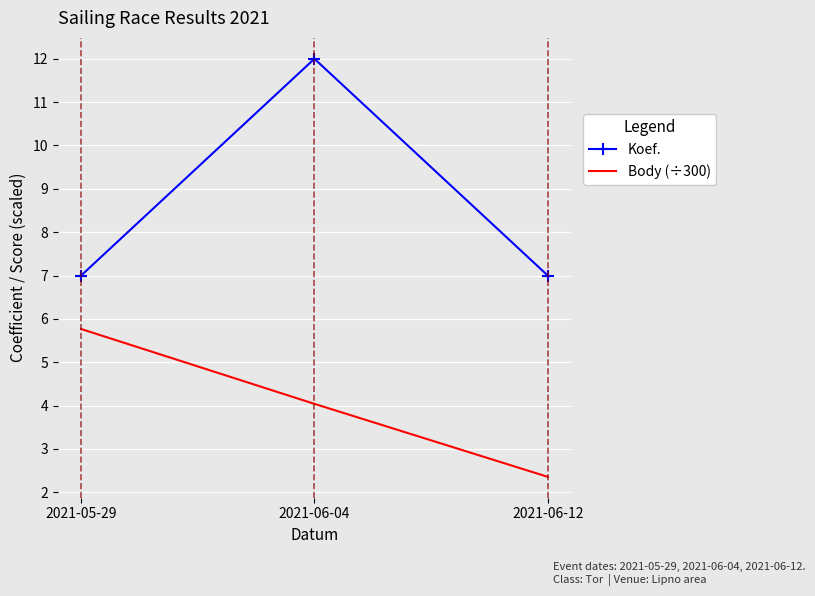

What is the sum of the Koef. values at 2021-06-04 and 2021-06-12?

19.0